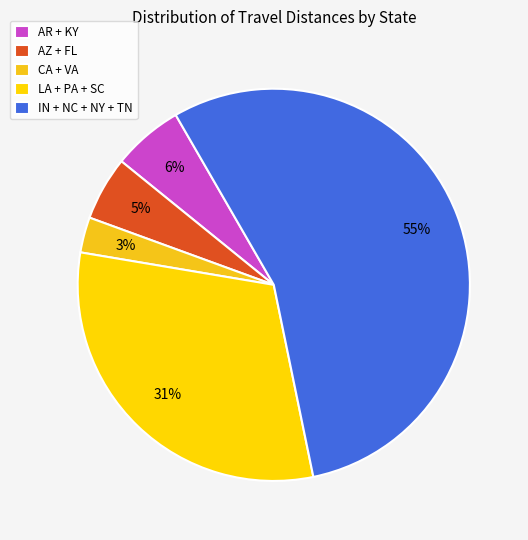

How many slices are in this pie chart?

5